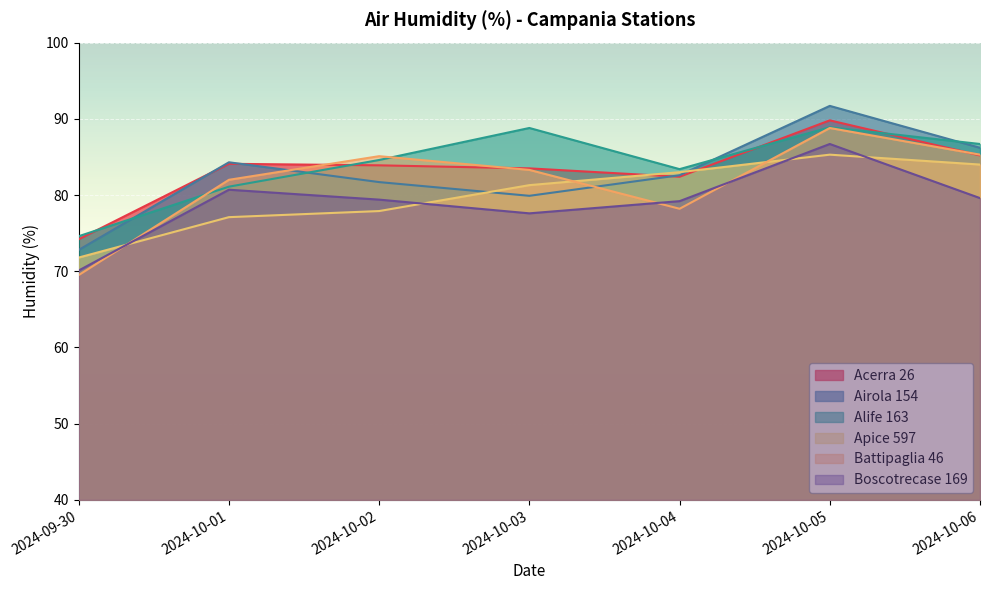

What are all the series names shown in the legend?

Acerra 26, Airola 154, Alife 163, Apice 597, Battipaglia 46, Boscotrecase 169